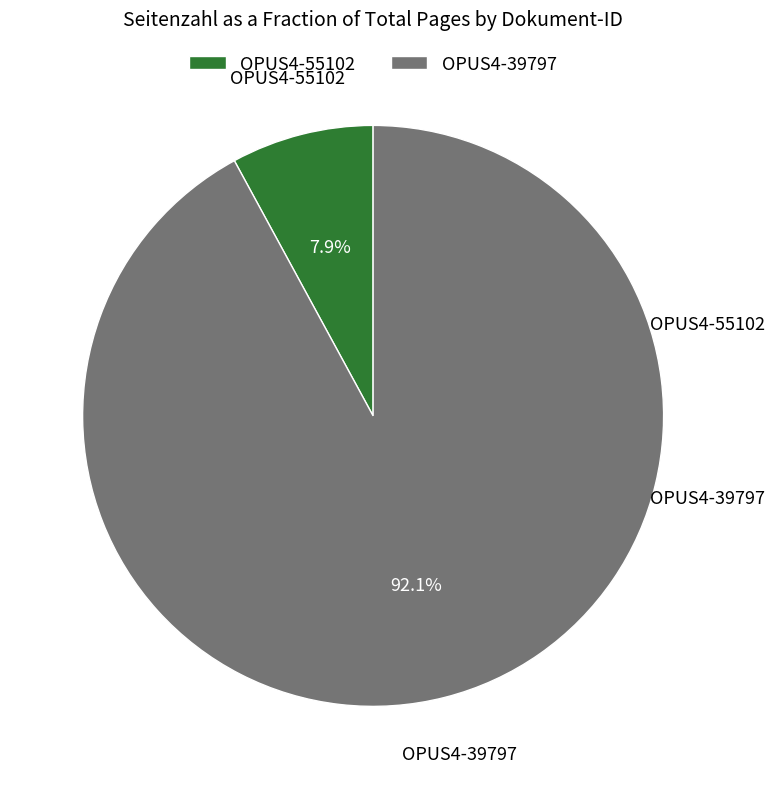

To the nearest percent, what is the average slice percentage?

50%